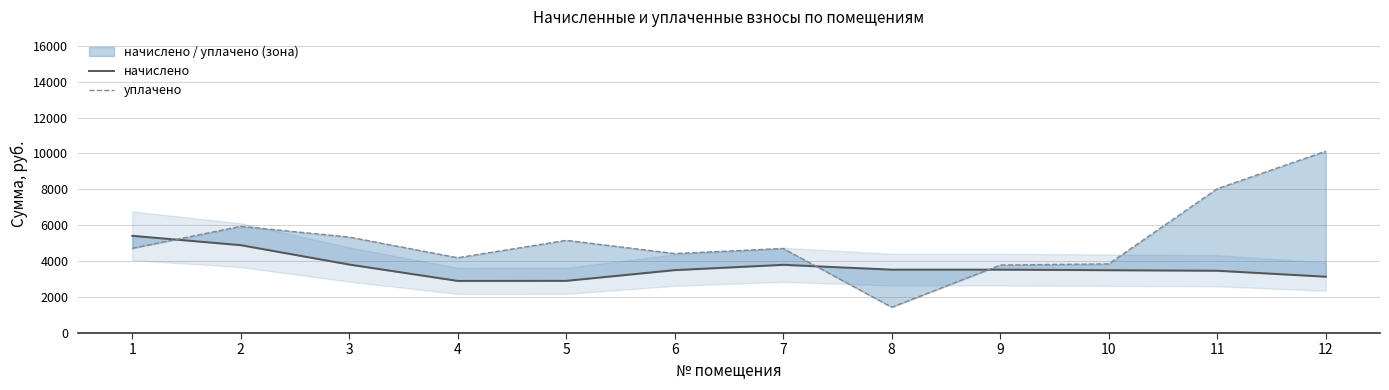

Which series has the largest range (max minus min)?

уплачено